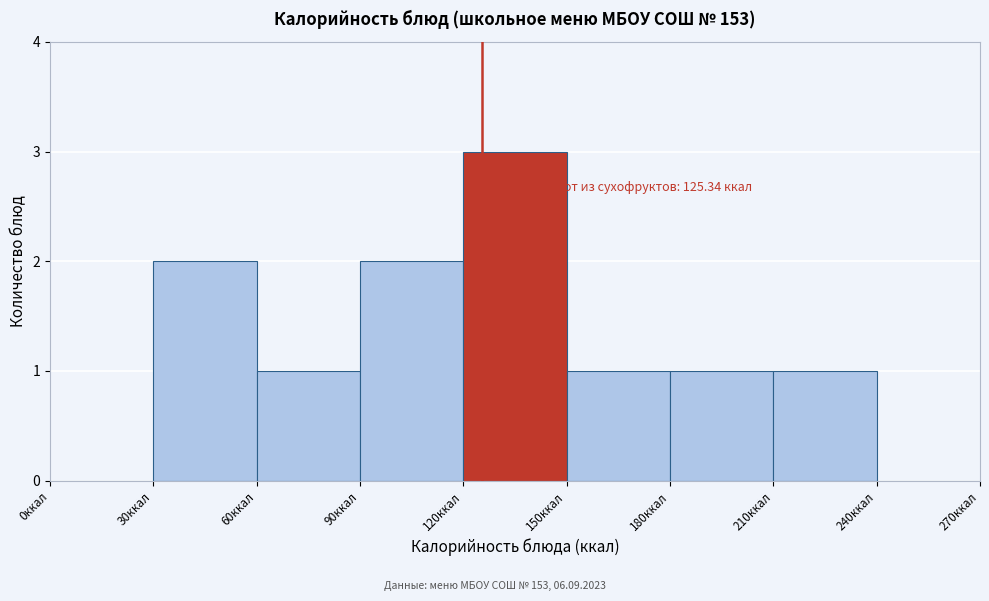

Which range on the x-axis has the tallest bar?

120 to 150